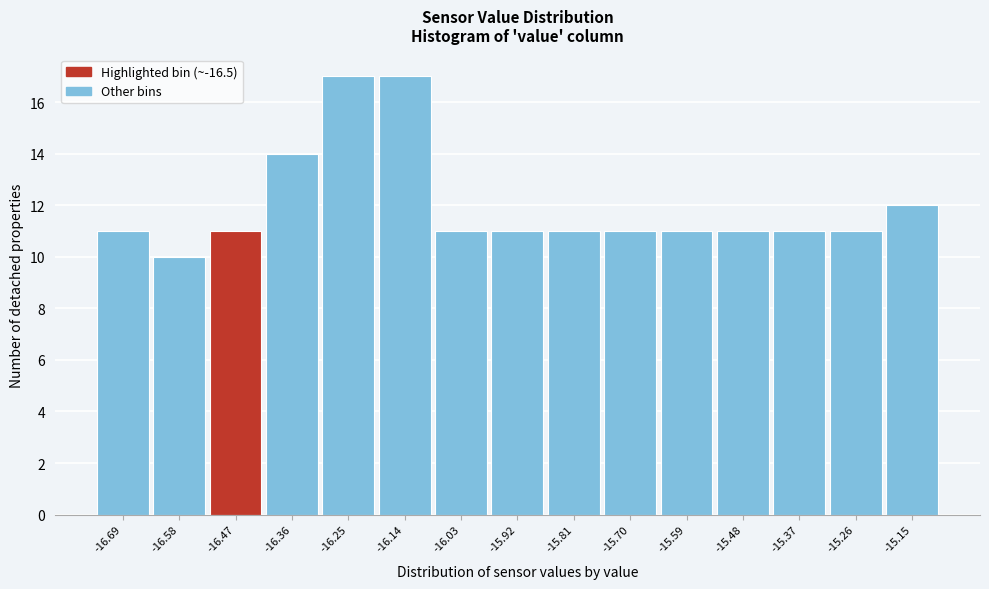

Reading left to right, transcribe this chart: for each bar, give the range it covers on the x-axis and its height. Neither the bar edges nor the heights are printed on the chart, so give them approximately, as read against the axes.

-16.74 to -16.64: 11
-16.64 to -16.52: 10
-16.52 to -16.42: 11
-16.42 to -16.30: 14
-16.30 to -16.20: 17
-16.20 to -16.08: 17
-16.08 to -15.98: 11
-15.98 to -15.86: 11
-15.86 to -15.76: 11
-15.76 to -15.64: 11
-15.64 to -15.54: 11
-15.54 to -15.42: 11
-15.42 to -15.32: 11
-15.32 to -15.20: 11
-15.20 to -15.08: 12